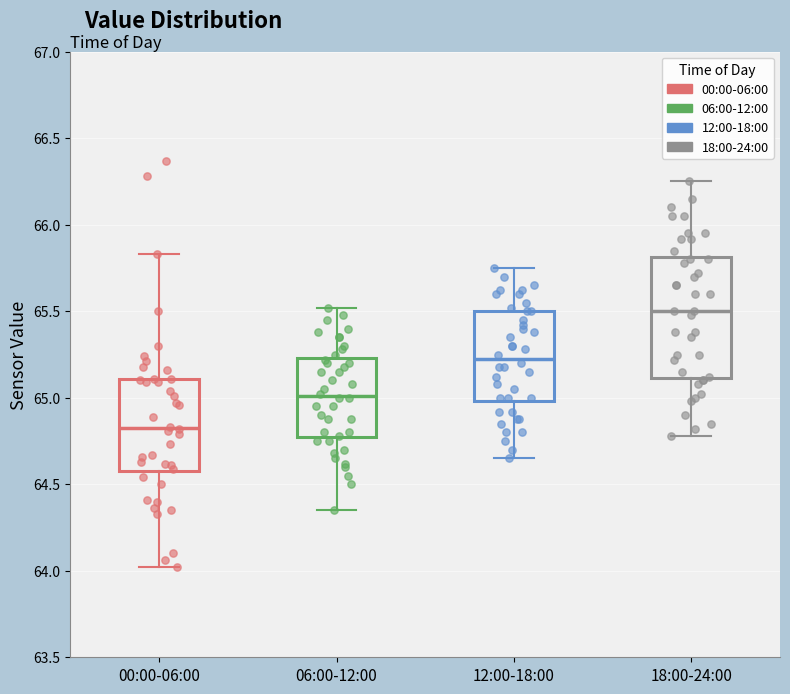

Reading left to right, transcribe this box plot: for each box, give where its median line is, the range the box spans, and where its two whiskers end, as read against the y-axis. The values are not printed on the chart, so give them approximately, as read against the axis.

00:00-06:00: median 64.85, box 64.60 to 65.10, whiskers 64.00 to 65.85
06:00-12:00: median 65.00, box 64.75 to 65.25, whiskers 64.35 to 65.50
12:00-18:00: median 65.25, box 65.00 to 65.50, whiskers 64.65 to 65.75
18:00-24:00: median 65.50, box 65.10 to 65.80, whiskers 64.80 to 66.25